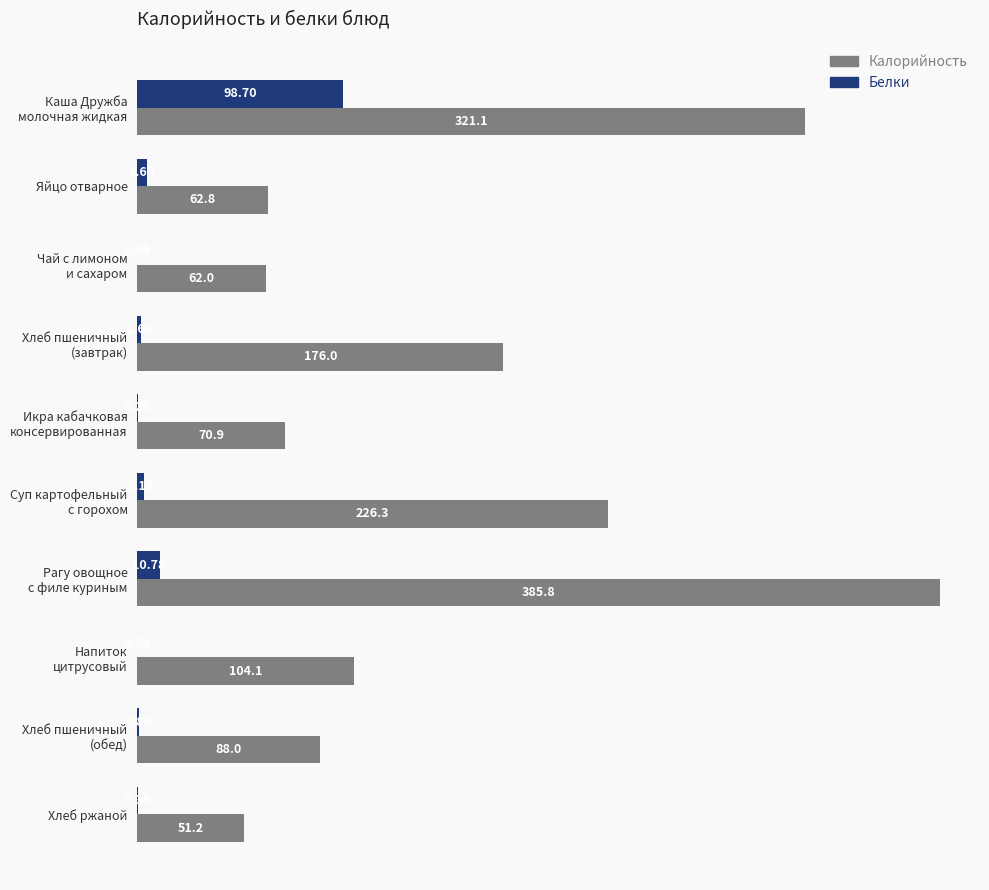

Where is Белки nearest to the value 49?

Рагу овощное
с филе куриным